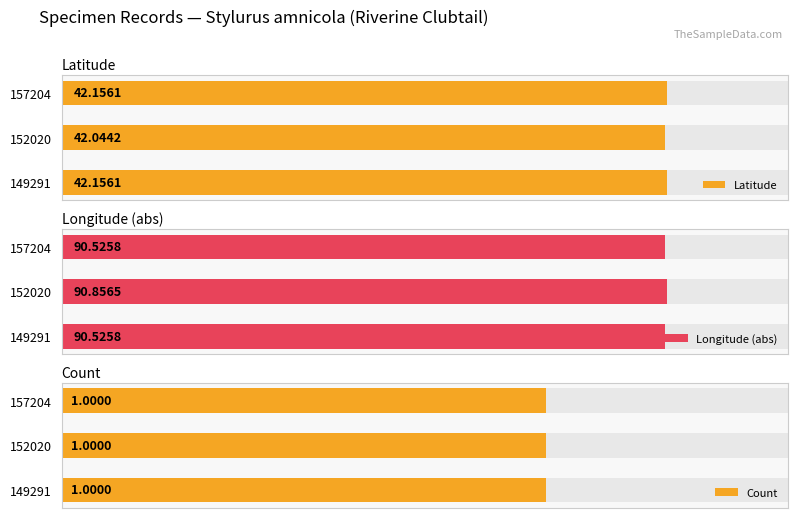

Rank the series by their average value, from highest to lowest.

Longitude (abs), Latitude, Count